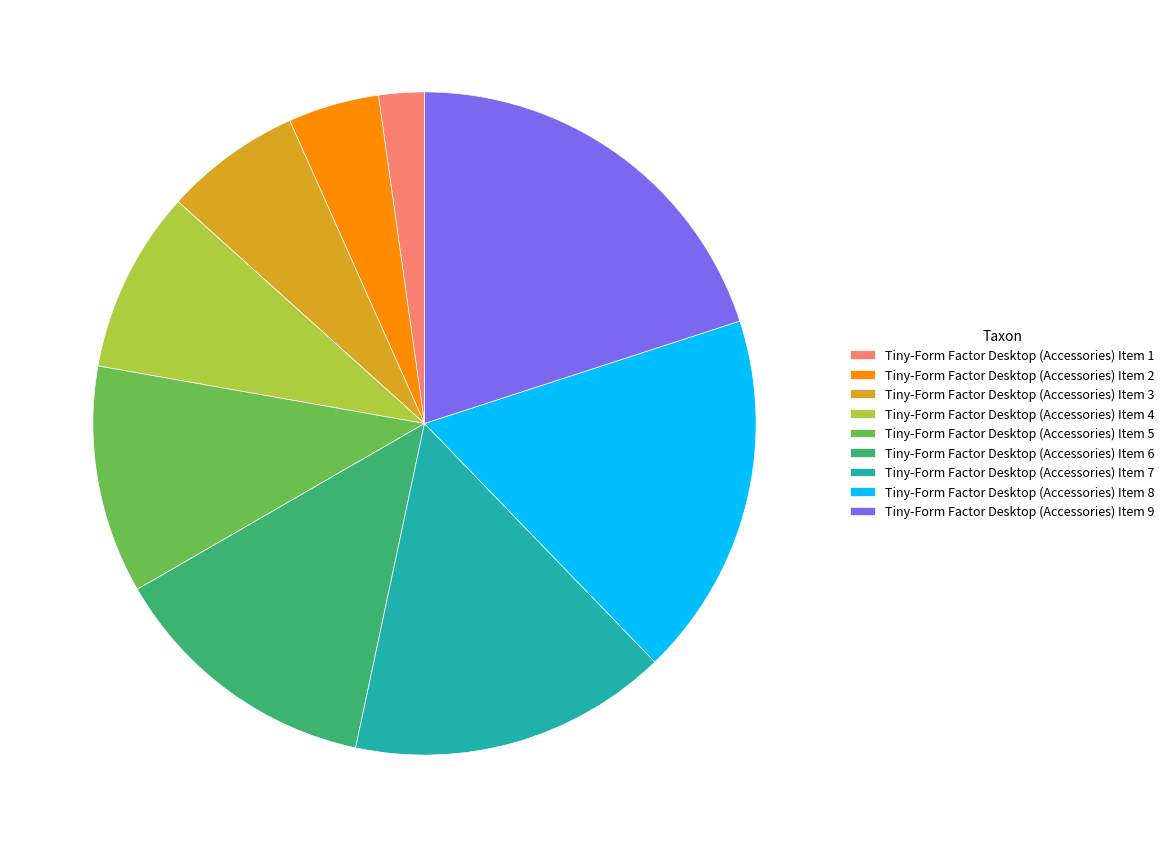

Which slice is the smallest?

Tiny-Form Factor Desktop (Accessories) Item 1